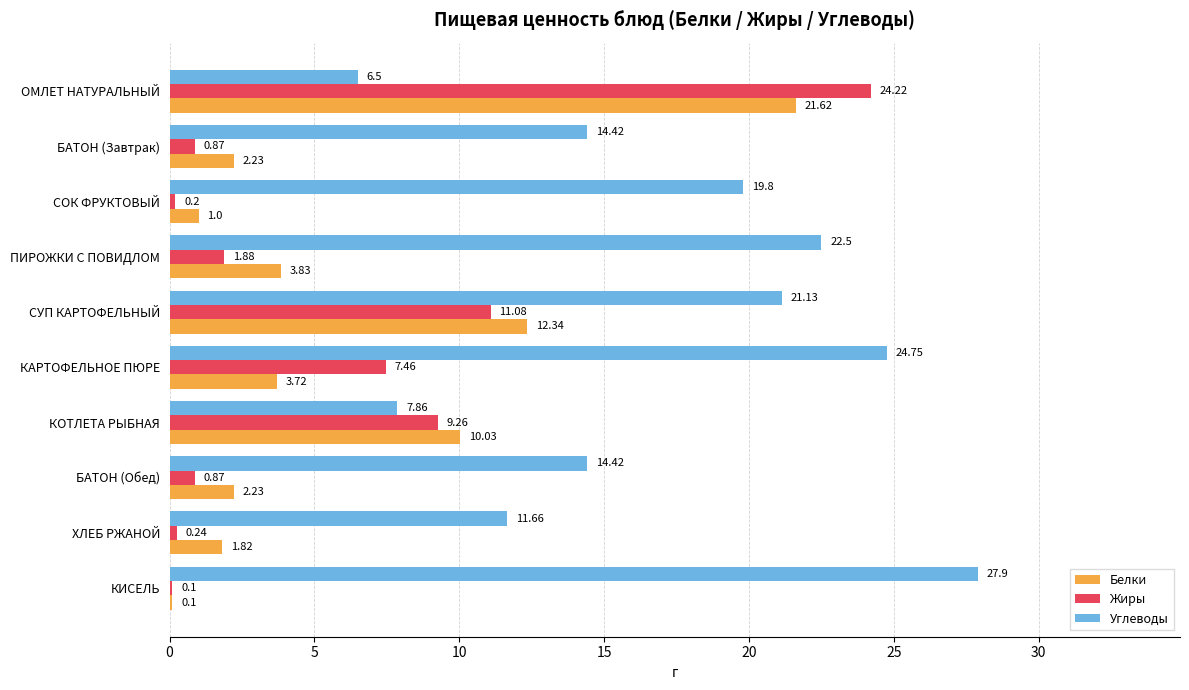

Which series changed the most between КАРТОФЕЛЬНОЕ ПЮРЕ and БАТОН (Обед)?

Углеводы